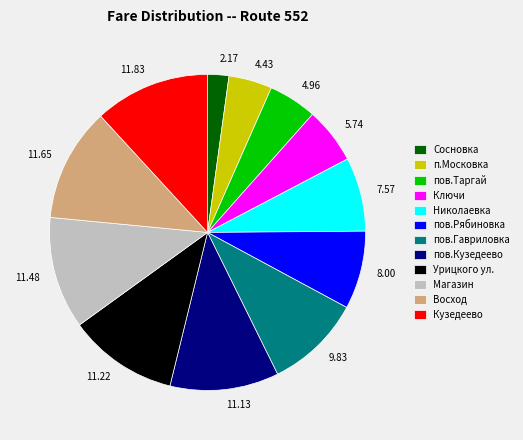

Which category has the smallest portion of the pie?

Сосновка